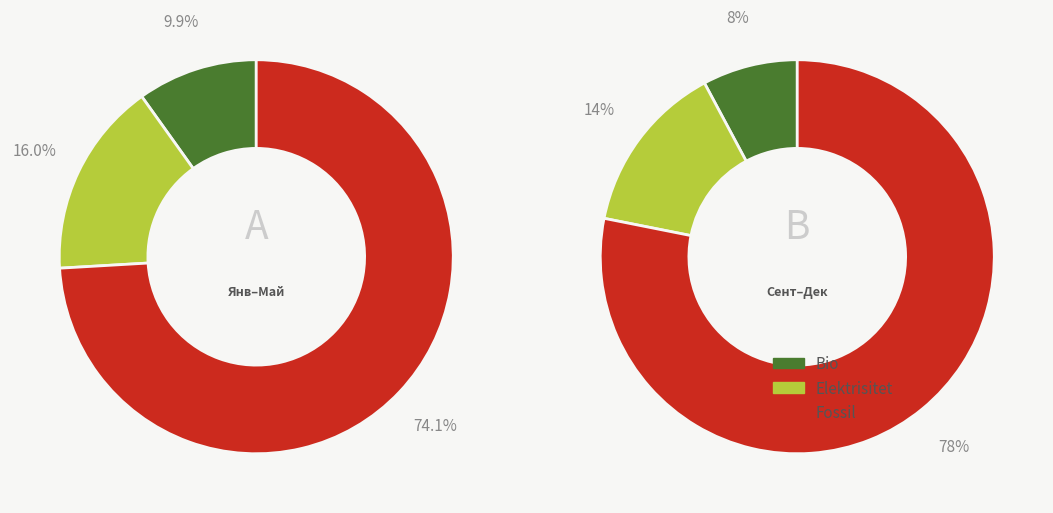

Combined, do сентябрь and октябрь account for over 50%?

No